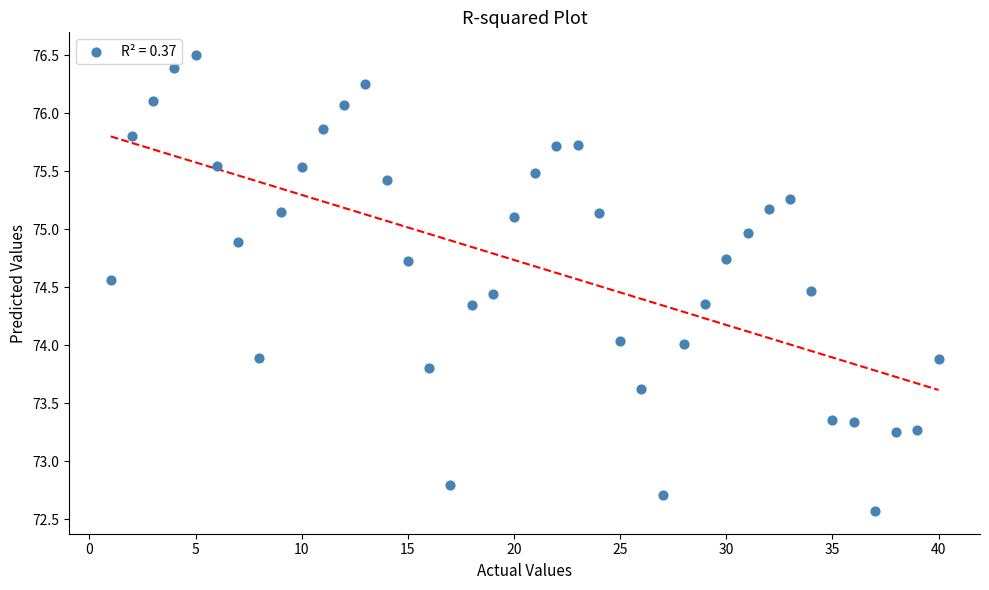

What is the range of X values (max minus min)?

39.0